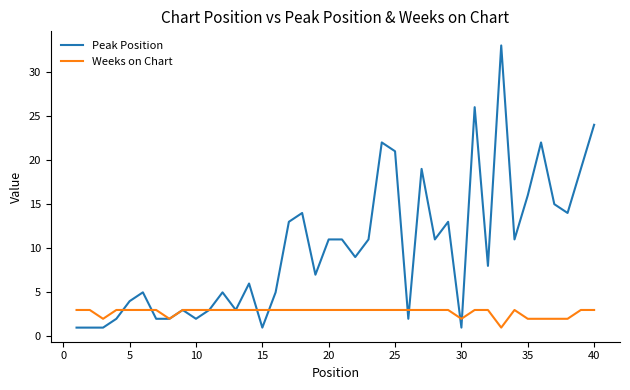

List the series in order of their overall mean, lowest first.

Weeks on Chart, Peak Position